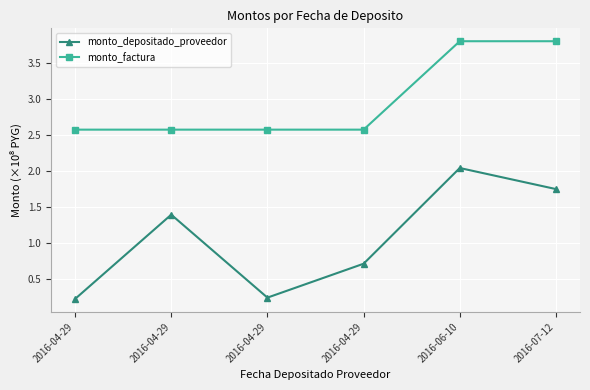

In monto_depositado_proveedor, how many points are lower than both neighbors (excluding endpoints)?

1